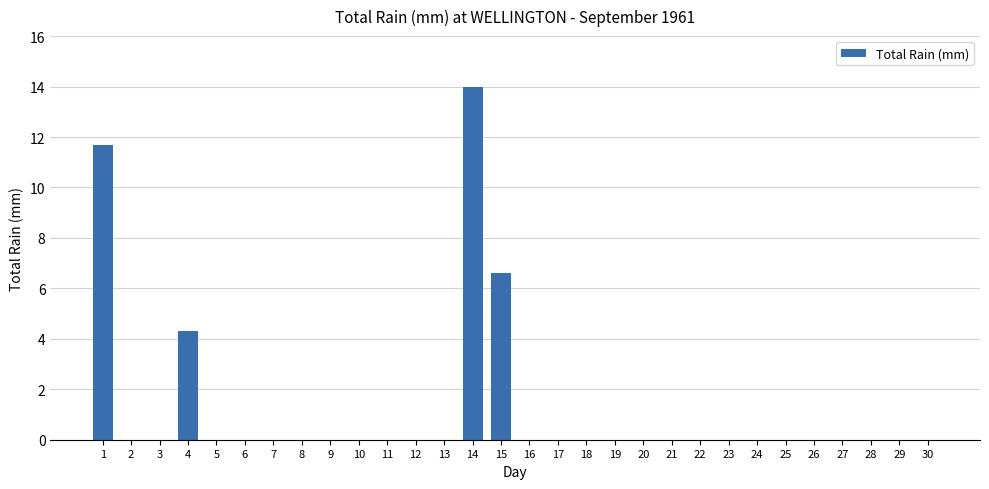

Is it true that the value at 4 is 4.3?

True